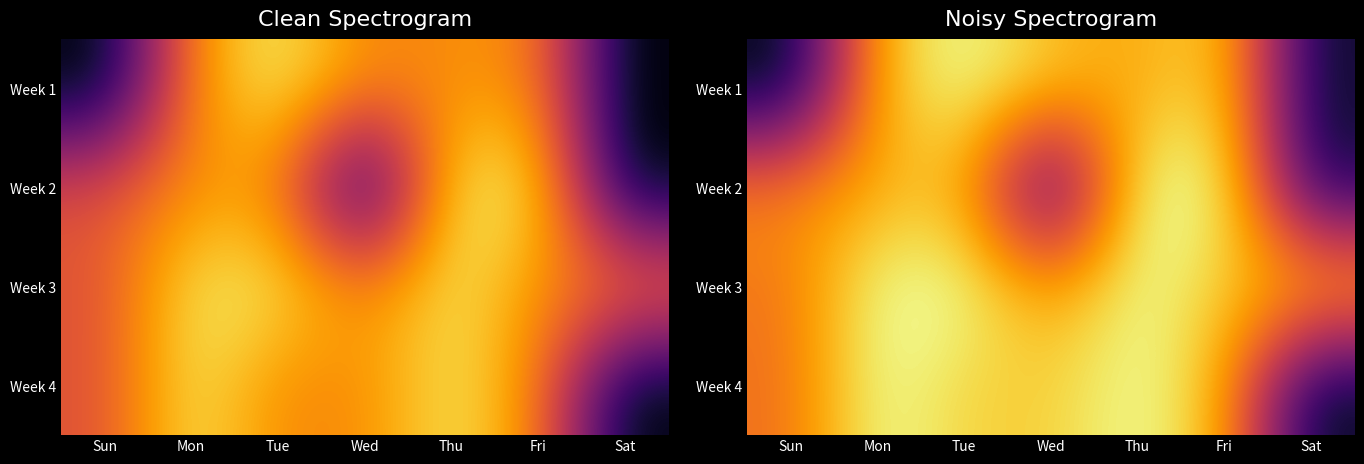

What is the difference between the highest and lowest values at Thu?

3.1